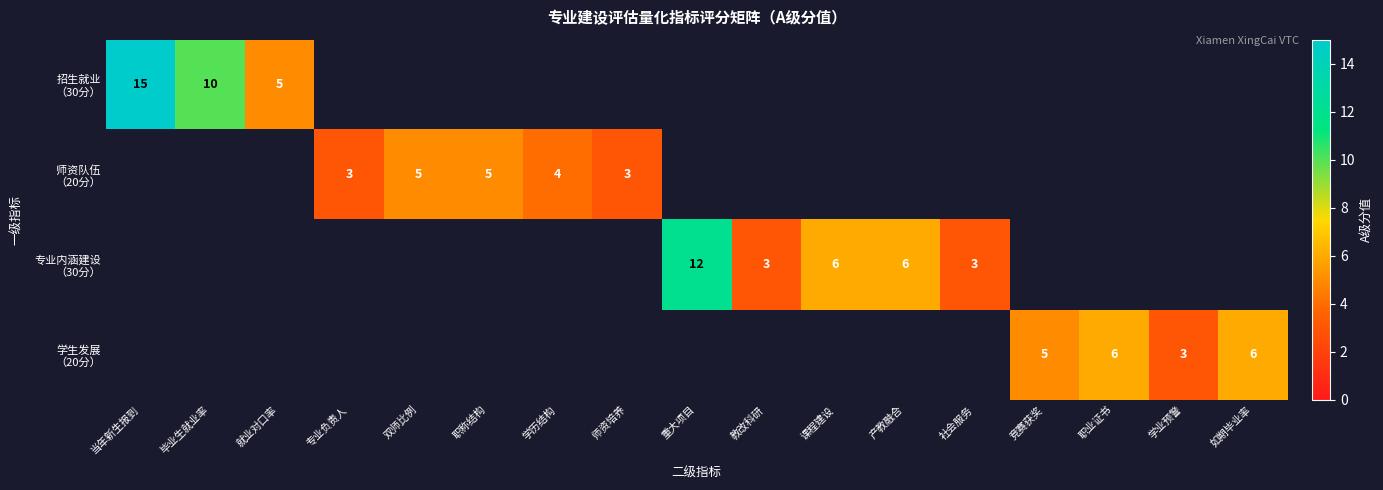

The value of 专业内涵建设 （30分） at 学历结构 is 0. True or false?

True